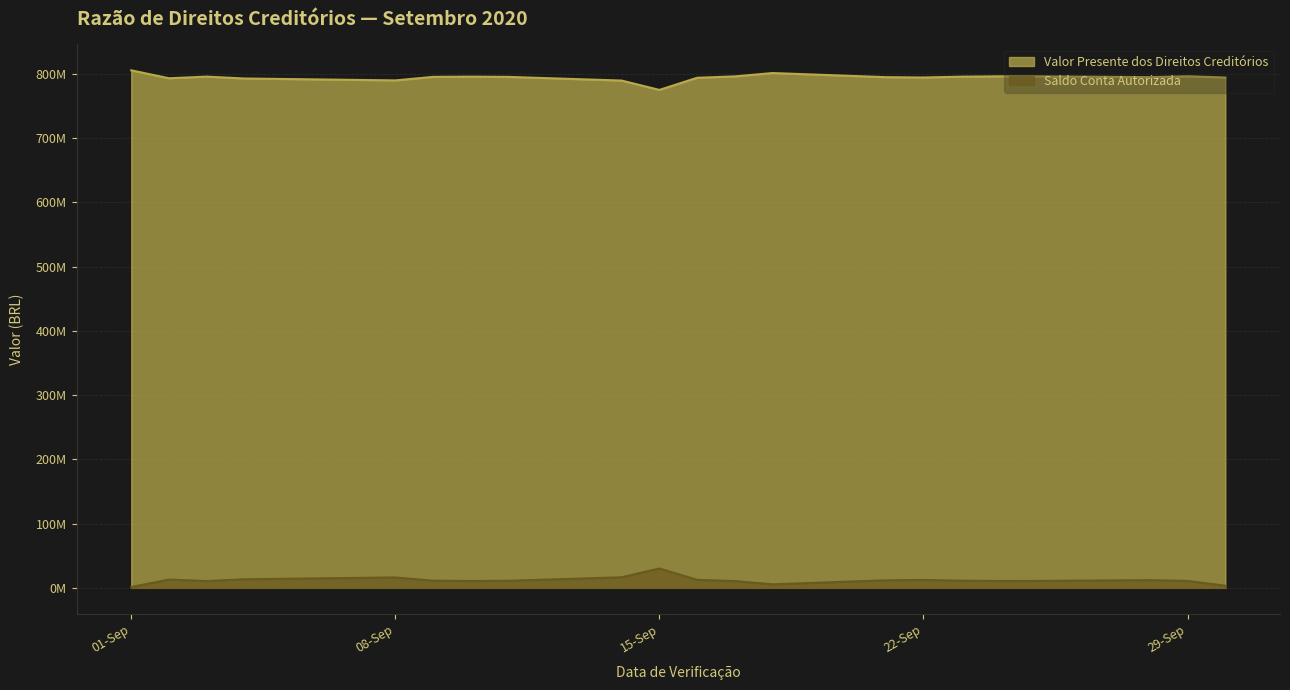

What is the difference between the second highest and minimum values in the Saldo Conta Autorizada series?

15231895.4